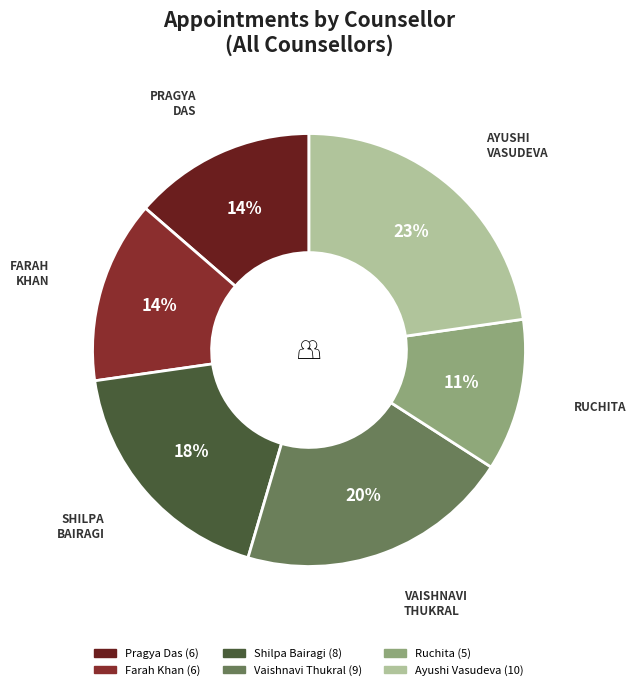

To the nearest percent, what portion does Shilpa Bairagi represent?

18%